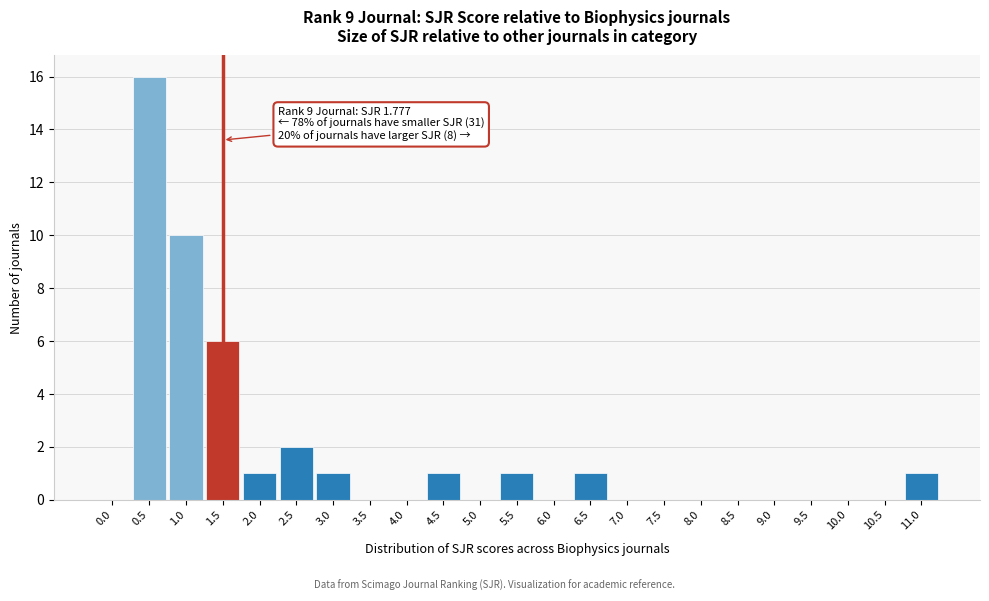

Reading left to right, transcribe all the data shown in this chart.

0.0=0	0.5=16	1.0=10	1.5=6	2.0=1	2.5=2	3.0=1	3.5=0	4.0=0	4.5=1	5.0=0	5.5=1	6.0=0	6.5=1	7.0=0	7.5=0	8.0=0	8.5=0	9.0=0	9.5=0	10.0=0	10.5=0	11.0=1